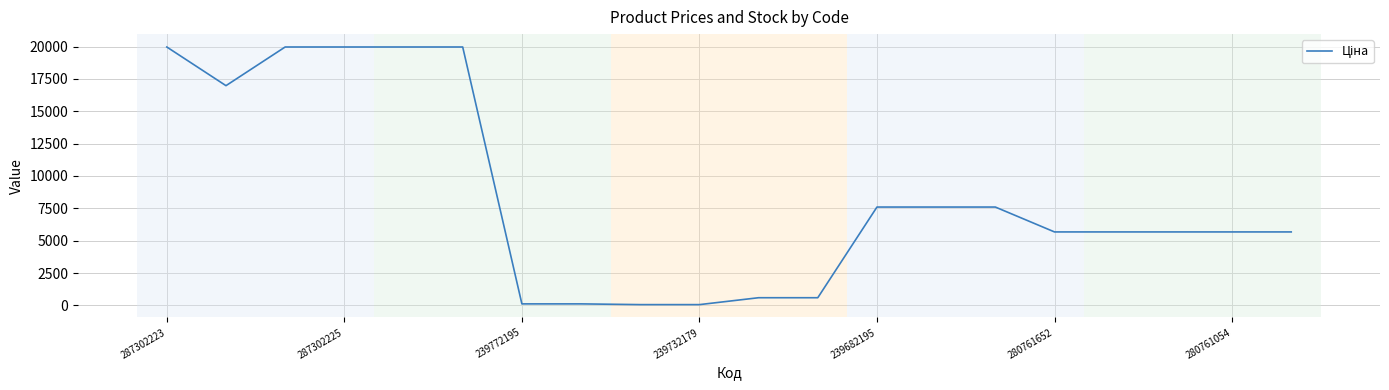

What is the maximum value shown in the chart?

19964.2